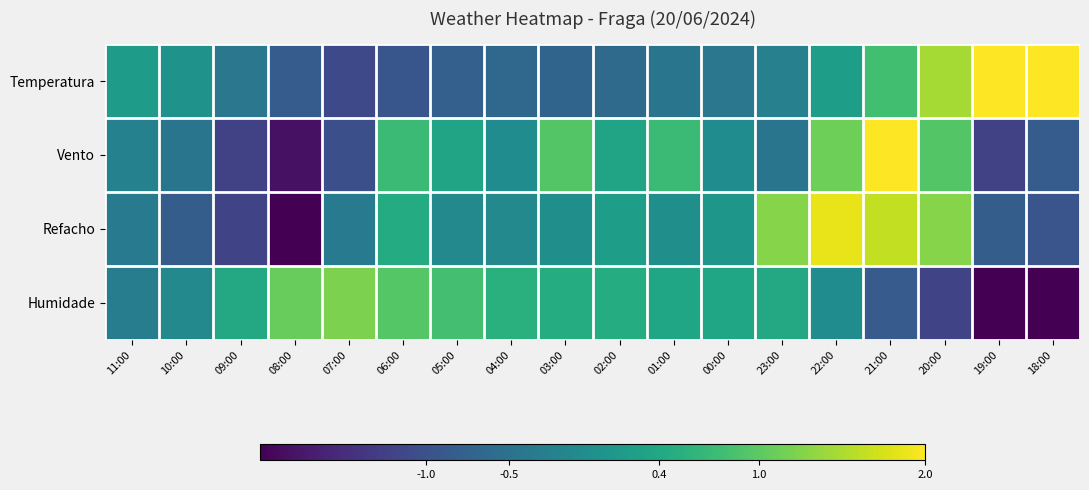

Reading left to right, what are all the values shown in this chart?

Temperatura: 11:00=0.2	10:00=0.1	09:00=-0.4	08:00=-0.8	07:00=-1.1	06:00=-0.9	05:00=-0.8	04:00=-0.6	03:00=-0.7	02:00=-0.6	01:00=-0.5	00:00=-0.4	23:00=-0.3	22:00=0.2	21:00=0.8	20:00=1.5	19:00=2.2	18:00=2.2
Vento: 11:00=-0.2	10:00=-0.4	09:00=-1.2	08:00=-1.8	07:00=-1.0	06:00=0.7	05:00=0.3	04:00=-0.1	03:00=0.9	02:00=0.3	01:00=0.7	00:00=-0.1	23:00=-0.4	22:00=1.1	21:00=2.3	20:00=0.9	19:00=-1.2	18:00=-0.8
Refacho: 11:00=-0.4	10:00=-0.8	09:00=-1.2	08:00=-2.1	07:00=-0.4	06:00=0.5	05:00=-0.1	04:00=-0.1	03:00=-0.0	02:00=0.2	01:00=-0.0	00:00=0.1	23:00=1.3	22:00=1.9	21:00=1.6	20:00=1.3	19:00=-0.8	18:00=-0.9
Humidade: 11:00=-0.3	10:00=-0.1	09:00=0.4	08:00=1.1	07:00=1.2	06:00=0.9	05:00=0.8	04:00=0.5	03:00=0.5	02:00=0.5	01:00=0.3	00:00=0.3	23:00=0.4	22:00=-0.1	21:00=-0.8	20:00=-1.2	19:00=-2.2	18:00=-2.3